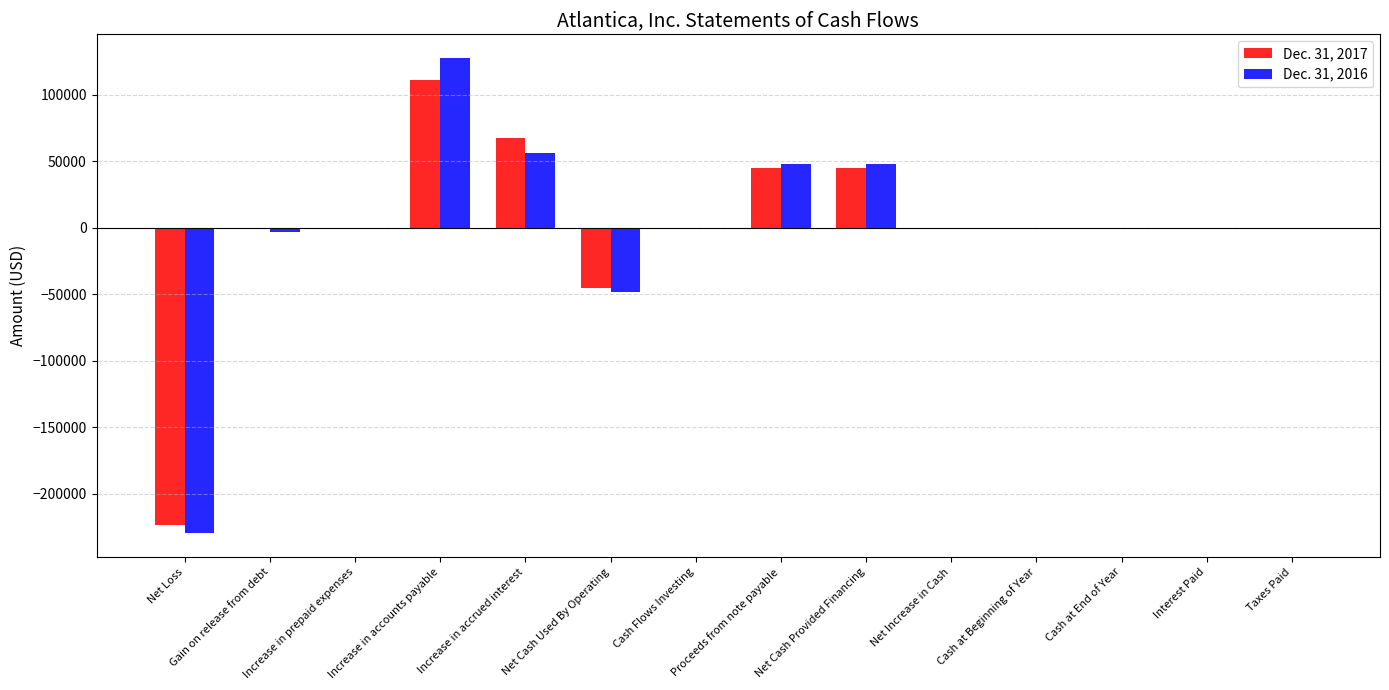

What is the sum of the Dec. 31, 2017 values at Increase in prepaid expenses and Increase in accrued interest?

67418